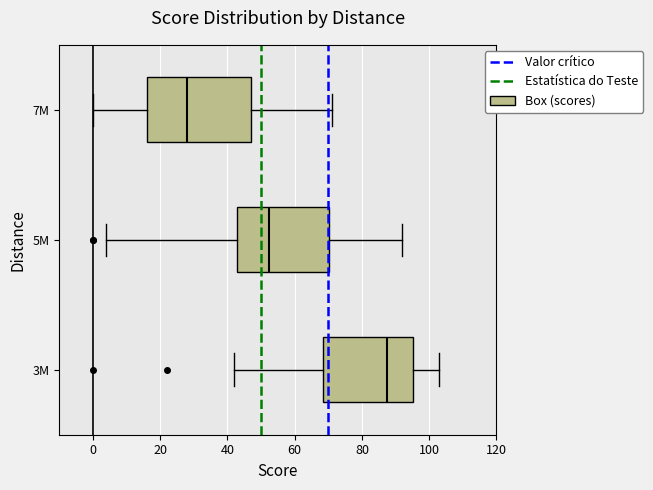

Which box has the furthest to the left median line?

7M